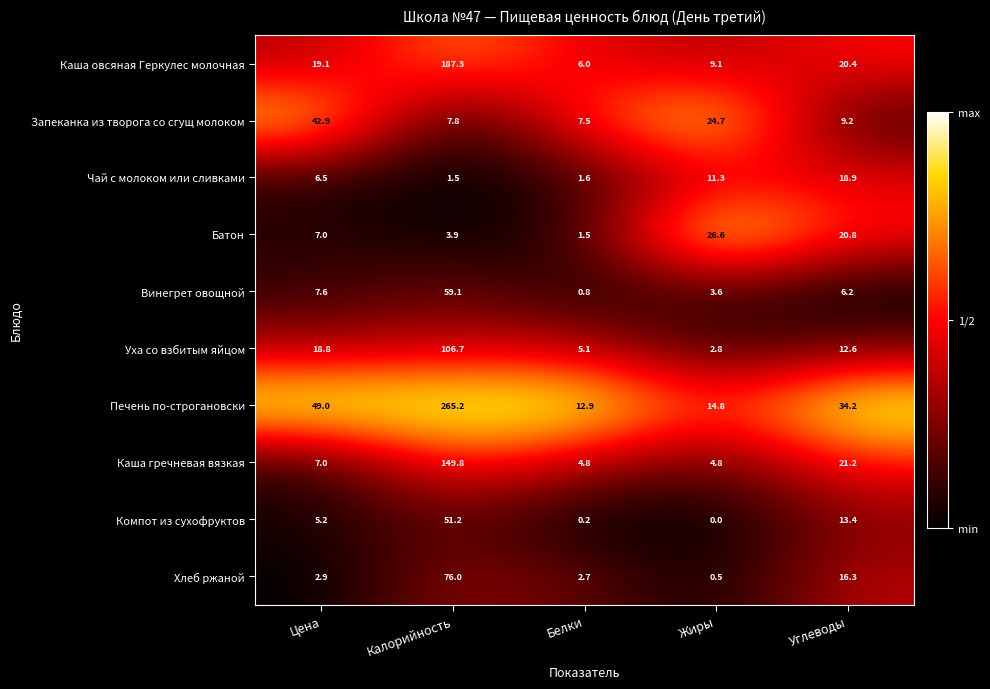

Which series changed the most between Цена and Жиры?

Печень по-строгановски